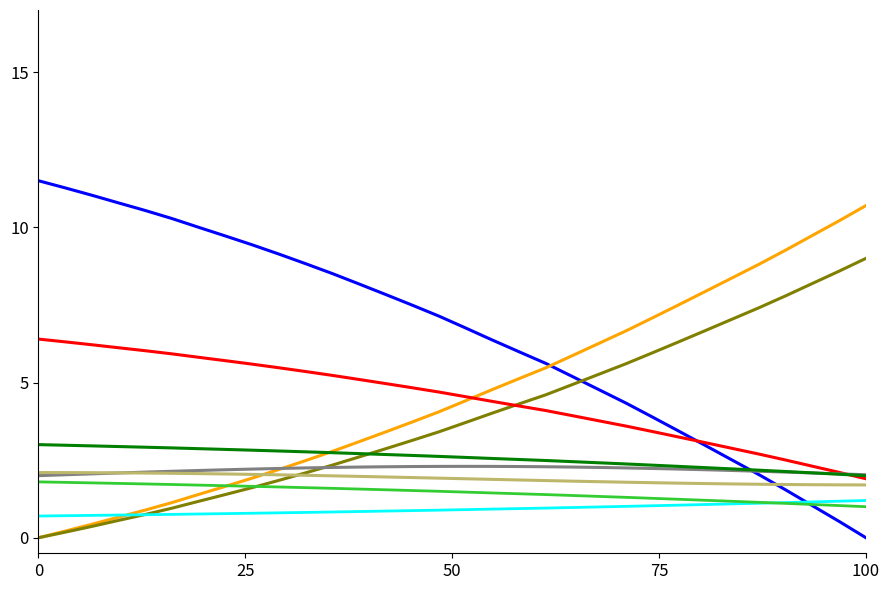

What is the greatest value displayed?

11.5